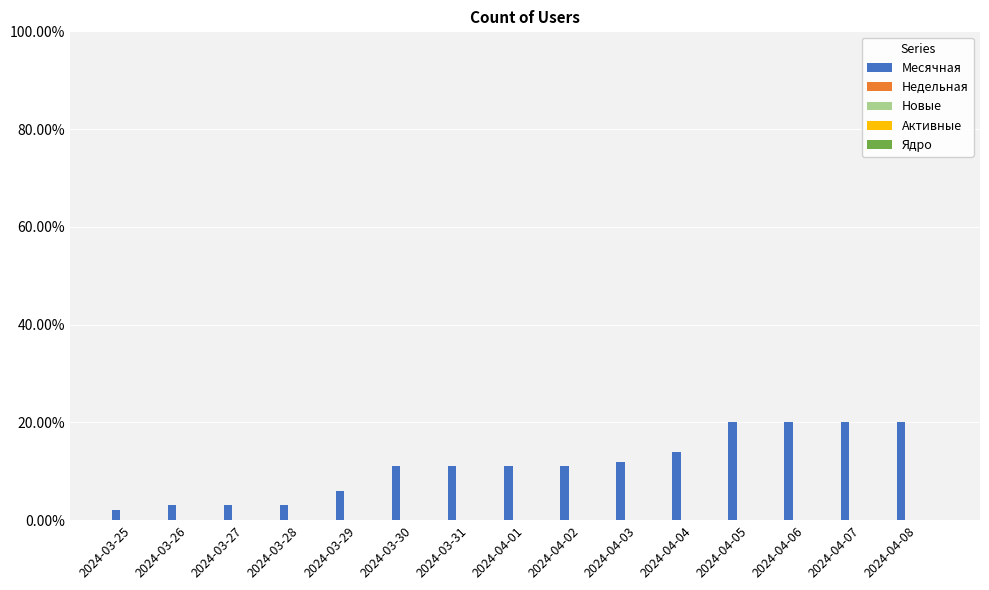

What is the value of the 4th bar from the left?

3